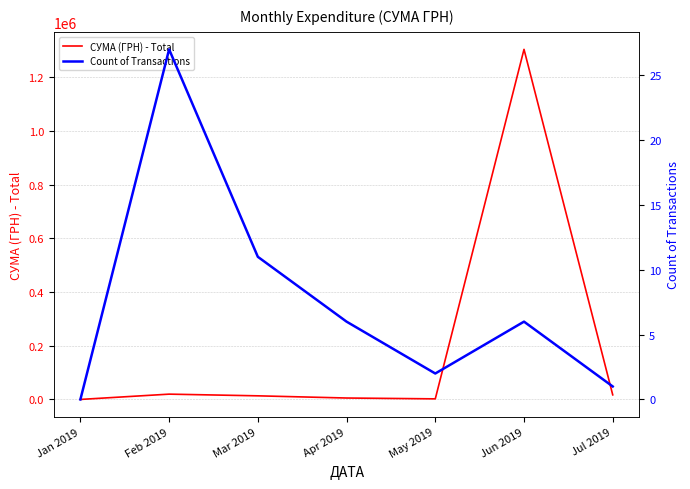

How many distinct data groups are displayed?

2